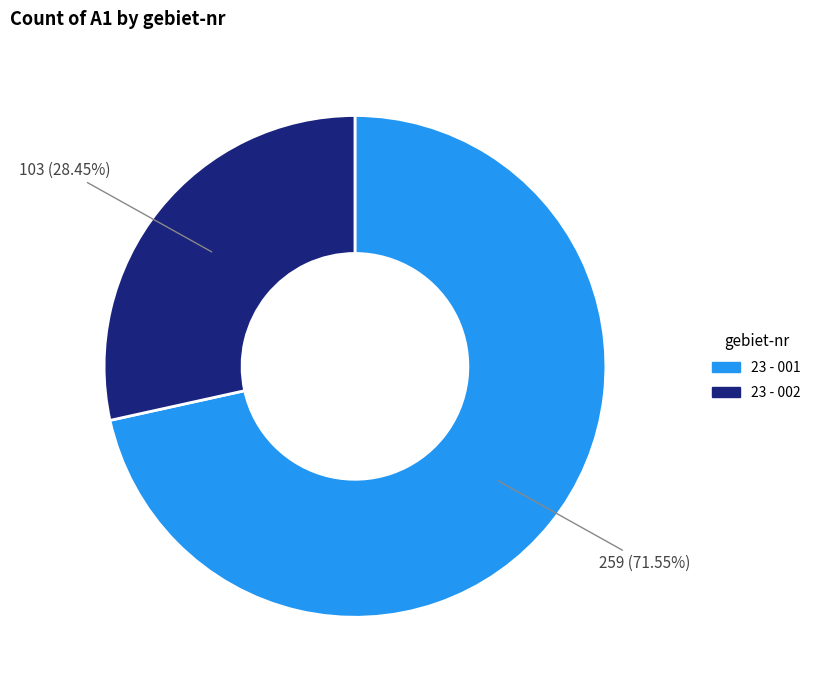

Which category has the smallest portion of the pie?

23 - 002